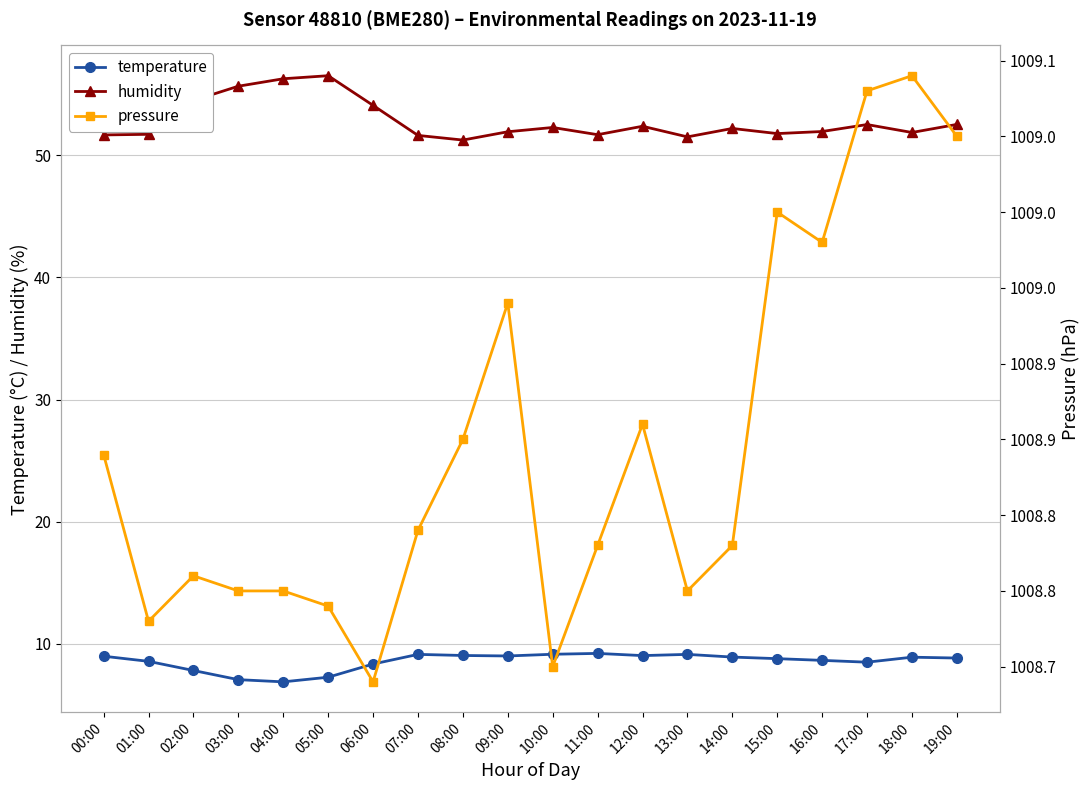

Where is the first local maximum for pressure?

02:00